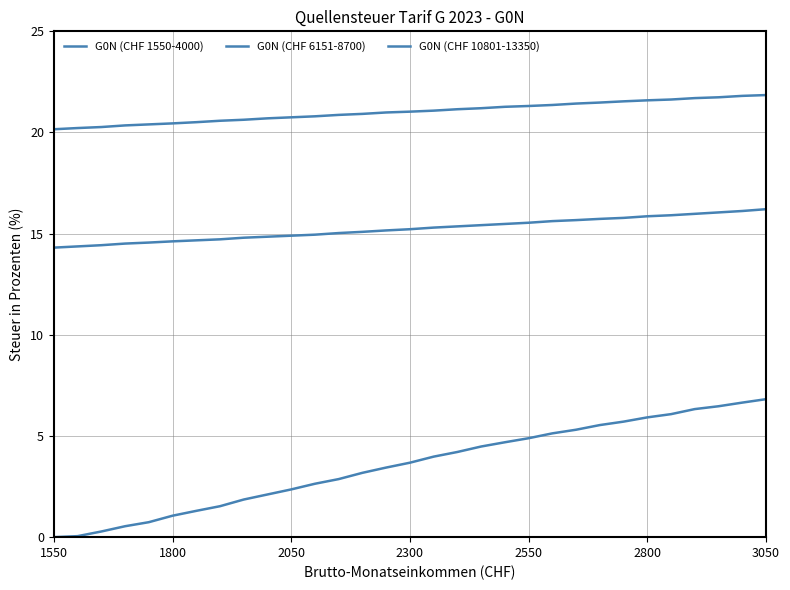

True or false: G0N (CHF 1550-4000) and G0N (CHF 10801-13350) intersect in this chart.

False